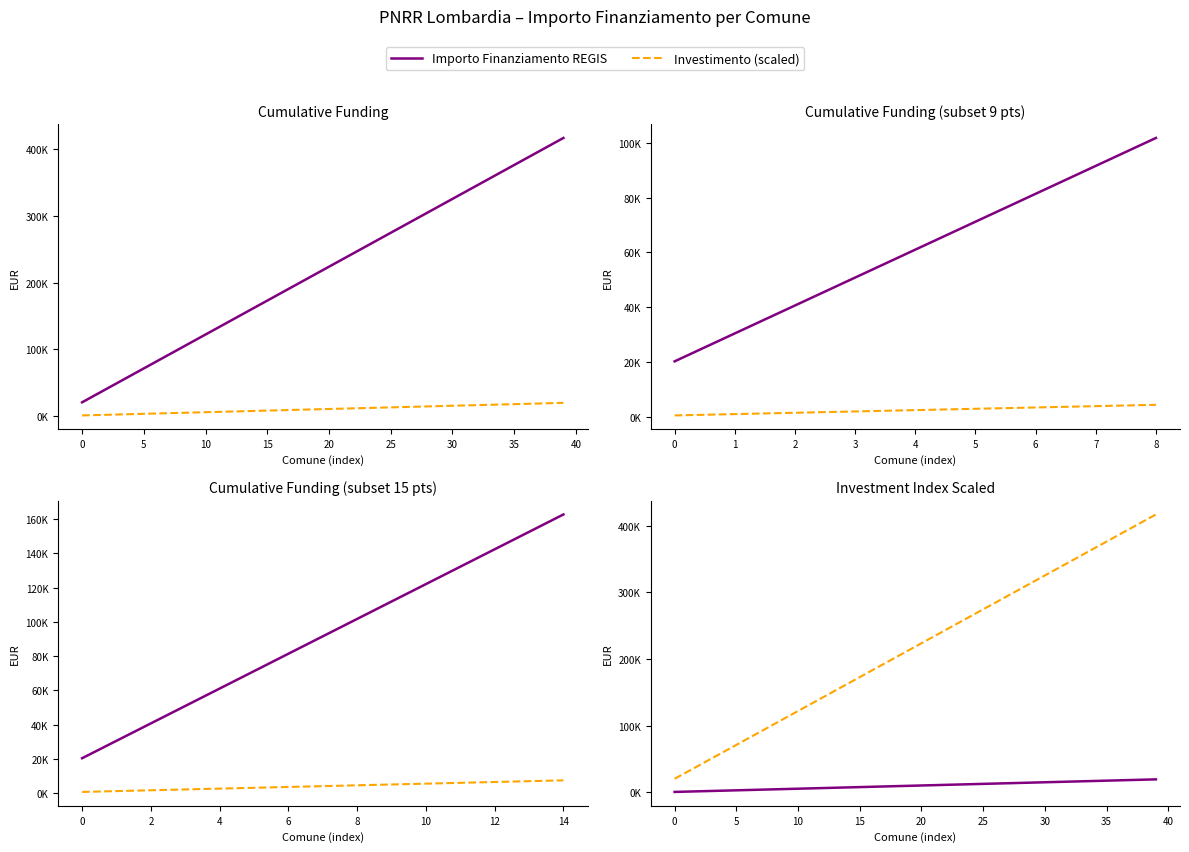

The Importo Finanziamento REGIS series shows 460.0 at 0. True or false?

False